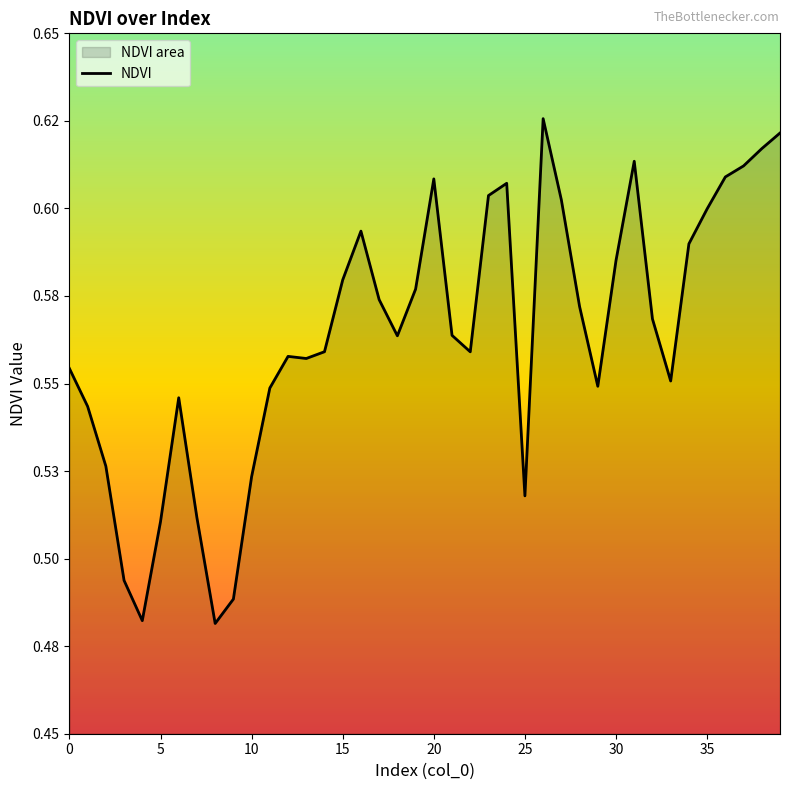

The value at 39 is 1.1. True or false?

False